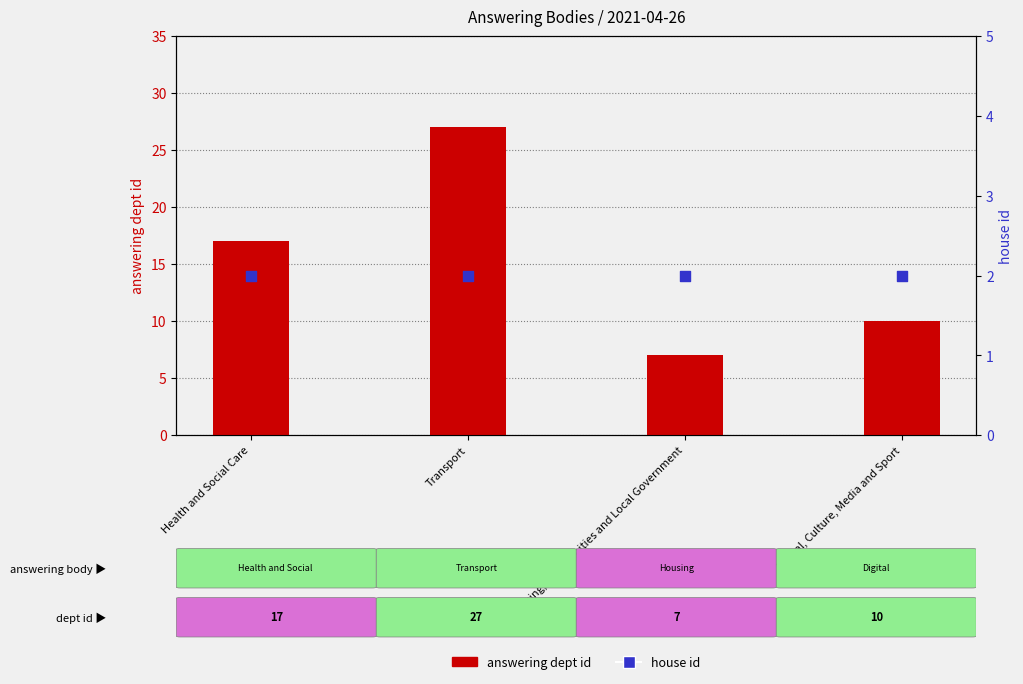

At which category is the sum across all series the highest?

Transport